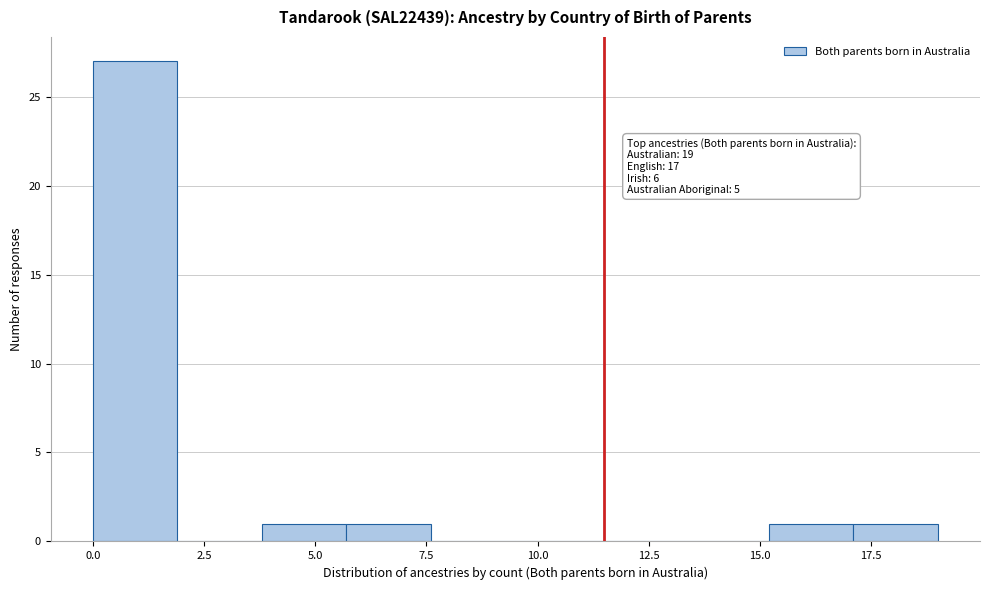

Around what value on the x-axis is the tallest bar? Give the approximate position of its centre, as read against the axis.

1.0